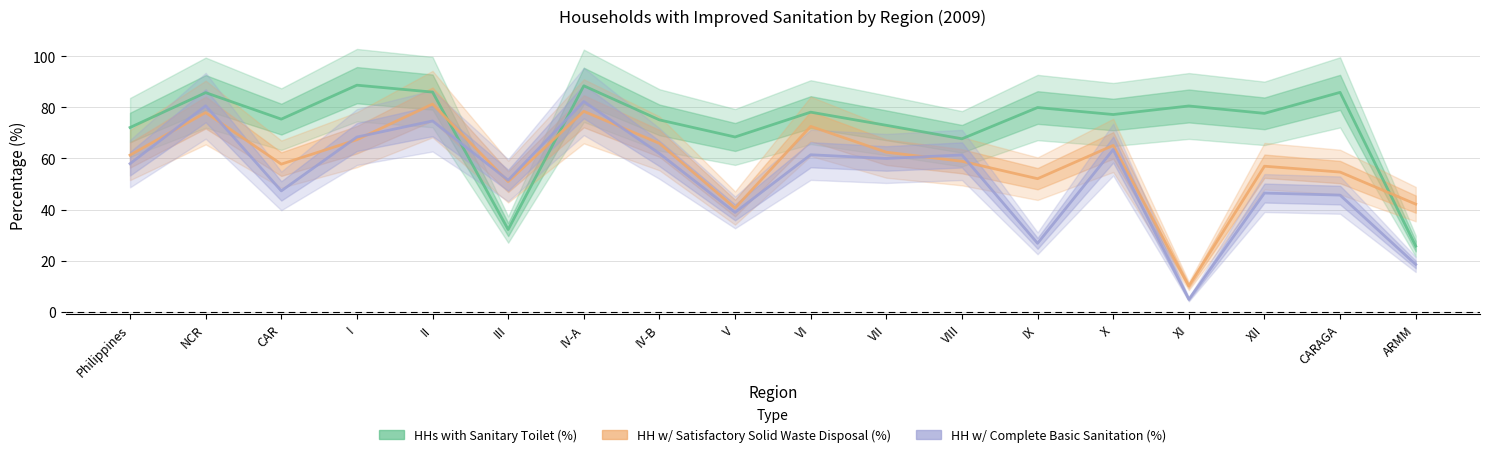

Where does the HH w/ Satisfactory Solid Waste Disposal (%) series first go above 61?

Philippines